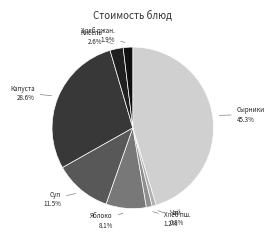

Which has a higher value, Чай 0.8% or Капуста 28.6%?

Капуста 28.6%